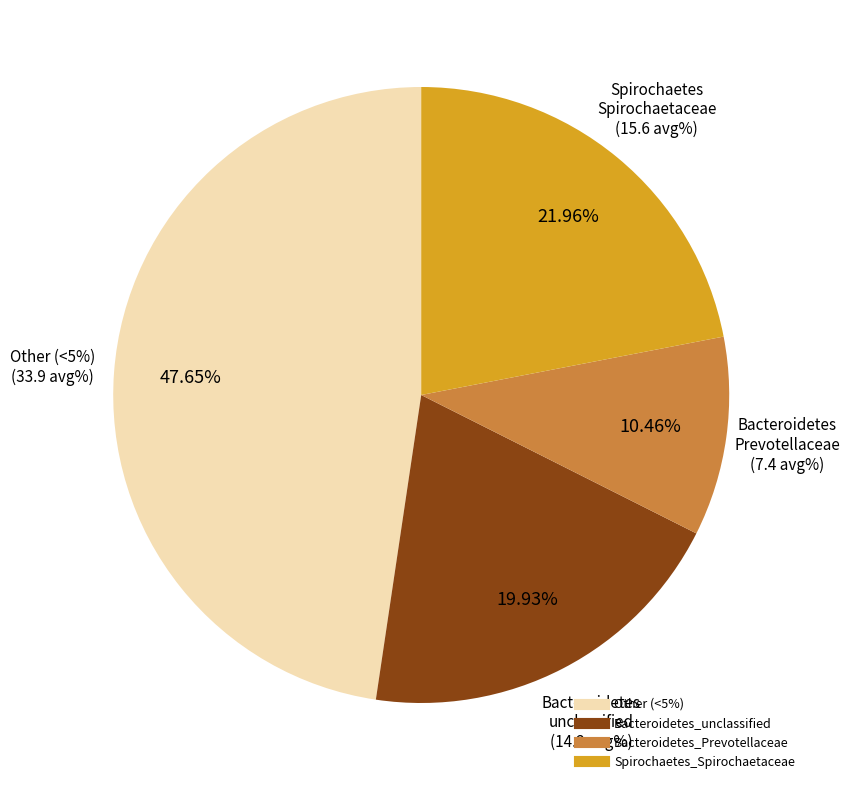

Which series has the widest spread of values?

Other (<5%)